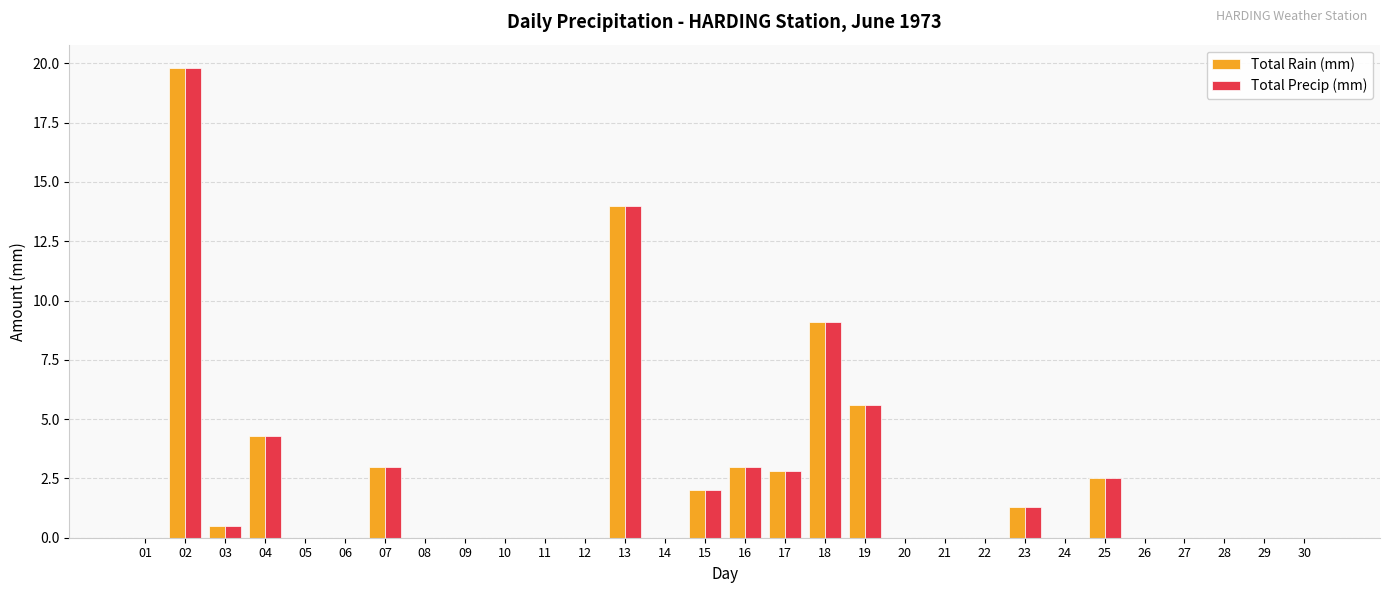

Is it true that Total Precip (mm) equals 9.6 at 14?

False